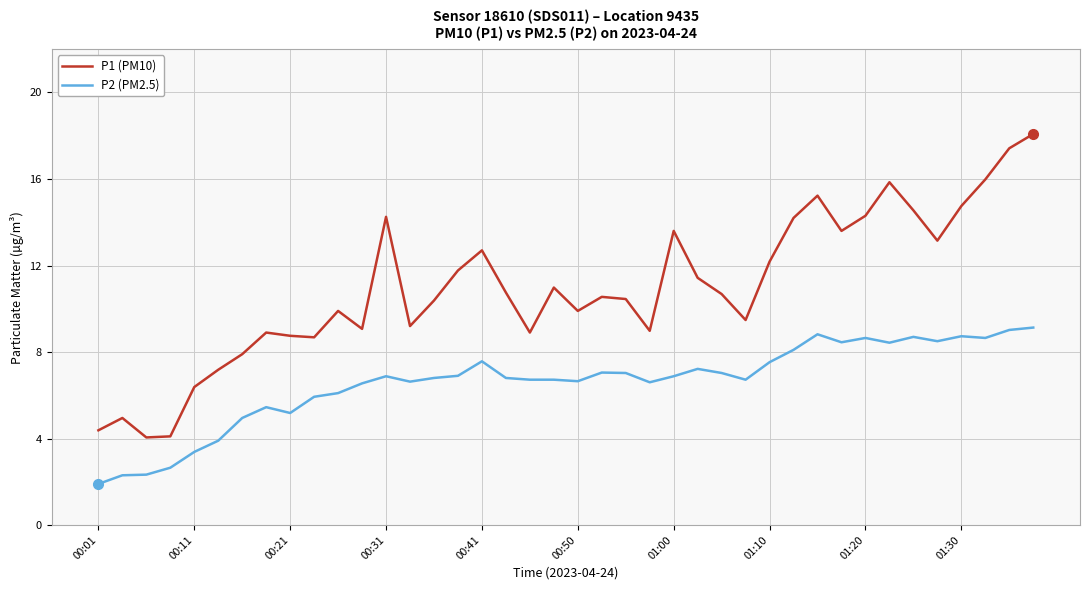

List the series in order of their peak value, lowest first.

P2 (PM2.5), P1 (PM10)